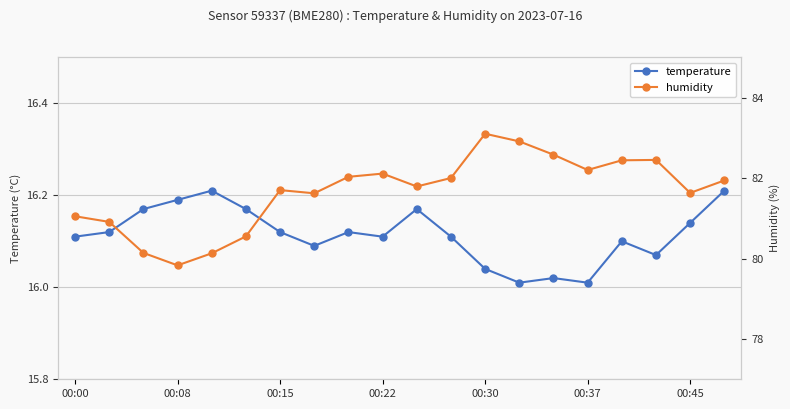

What is the difference between the maximum and minimum values in the temperature series?

0.2